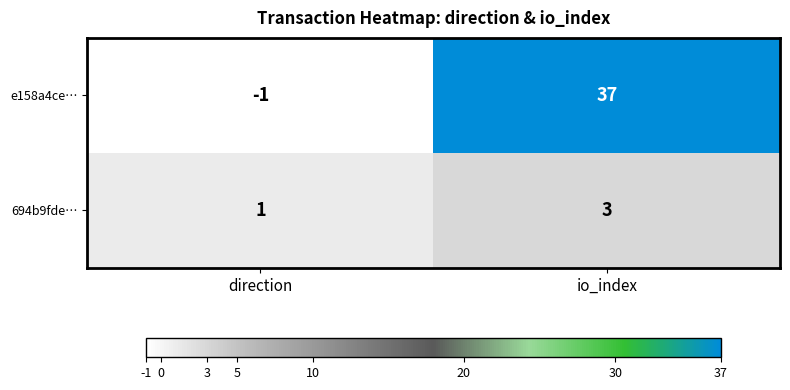

Where is 694b9fde… nearest to the value 2?

direction